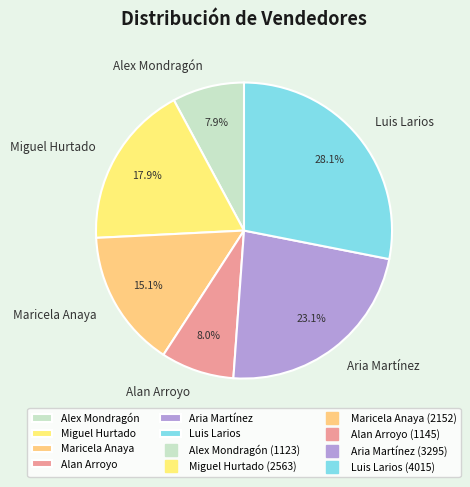

Does Luis Larios account for over 50% of the chart?

No